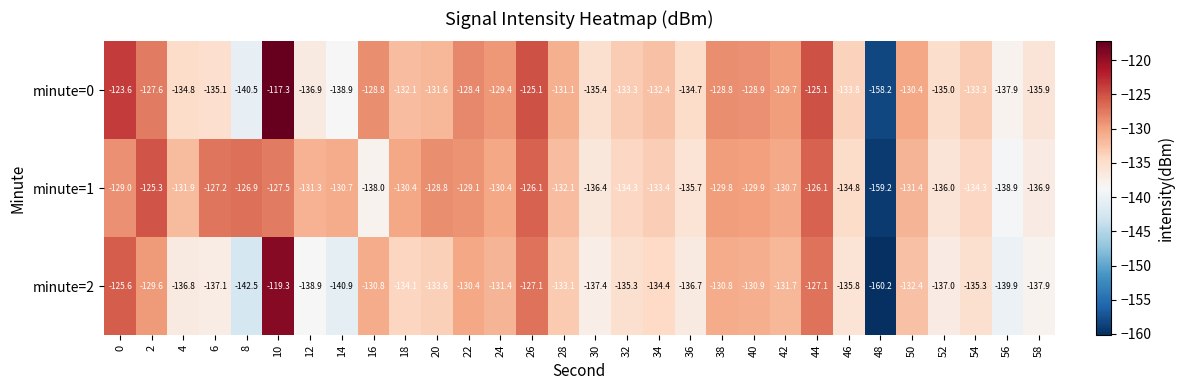

What is the difference between the highest and lowest values at 38?

2.0